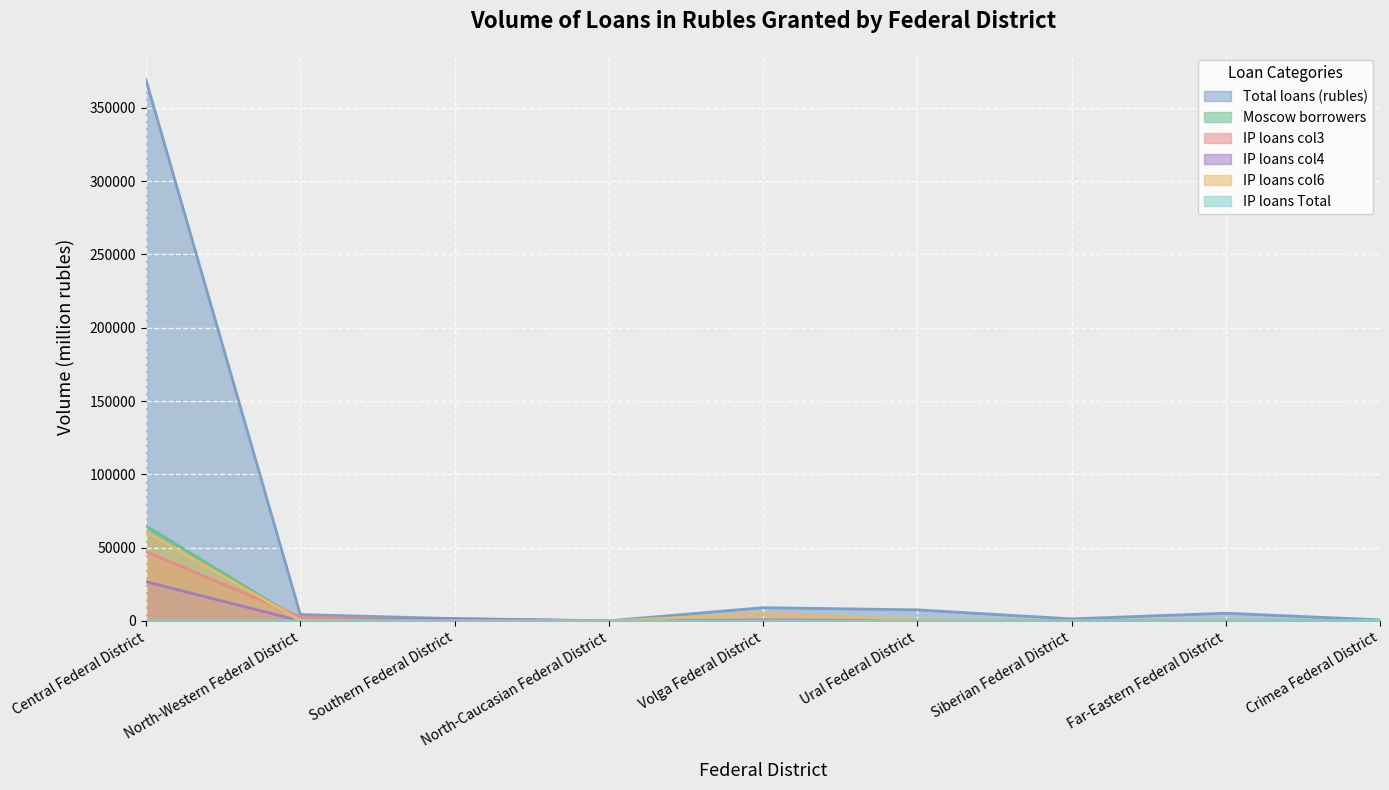

The value of Total loans (rubles) at Volga Federal District is 11984. True or false?

False